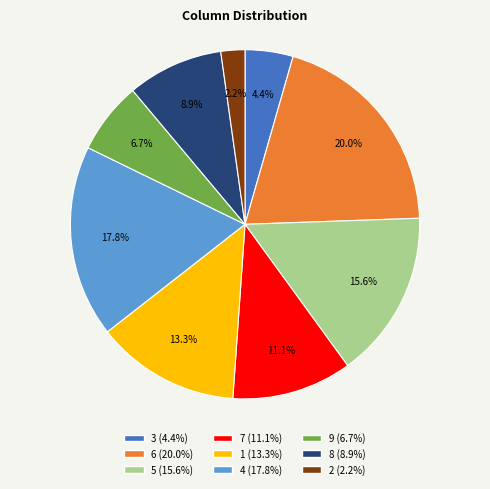

To the nearest percent, what is the average slice percentage?

11%